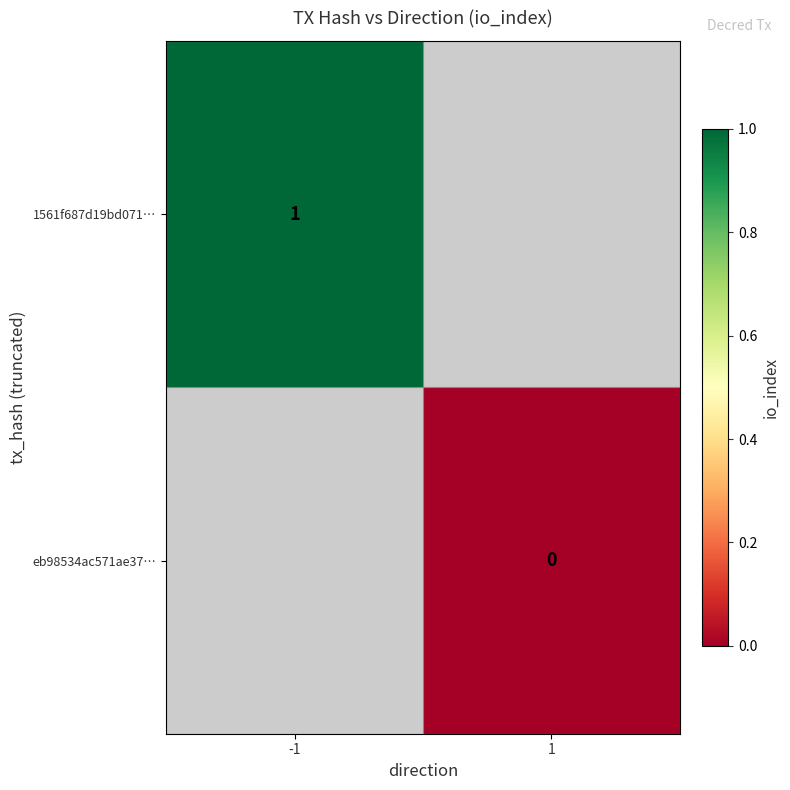

The 1561f687d19bd071… series shows 1 at -1. True or false?

True